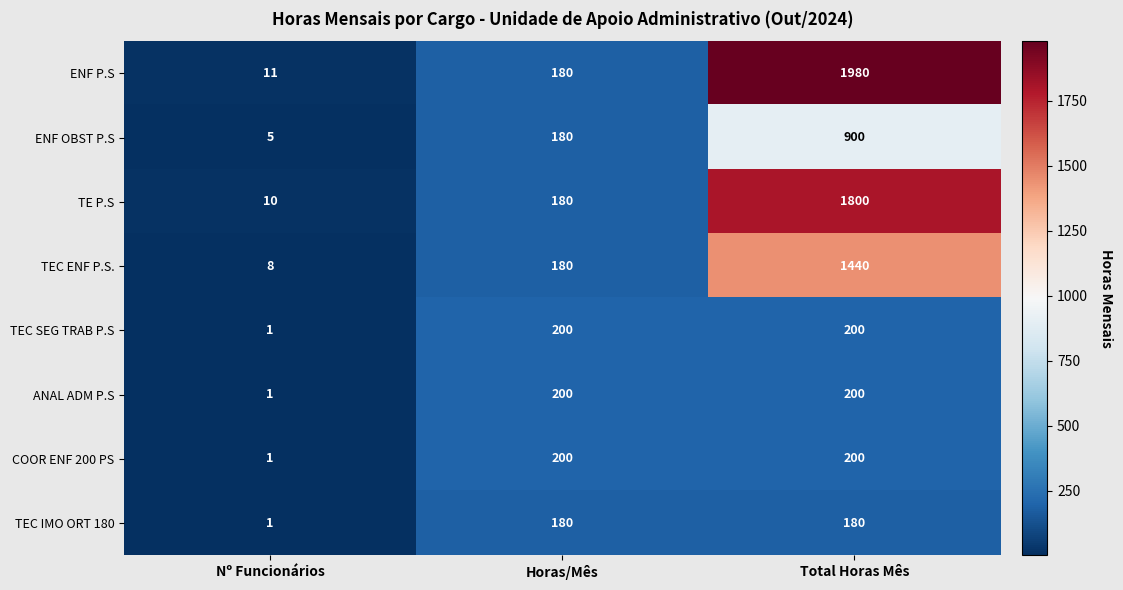

How many distinct data groups are displayed?

8